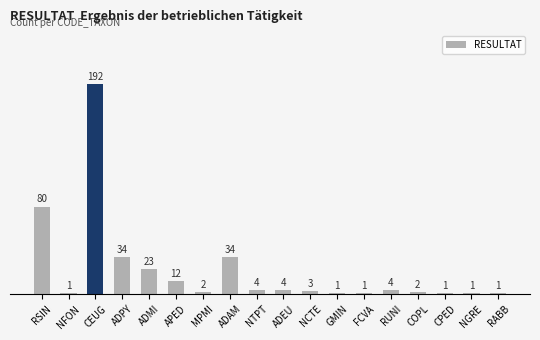

Count the number of data series in this chart.

1